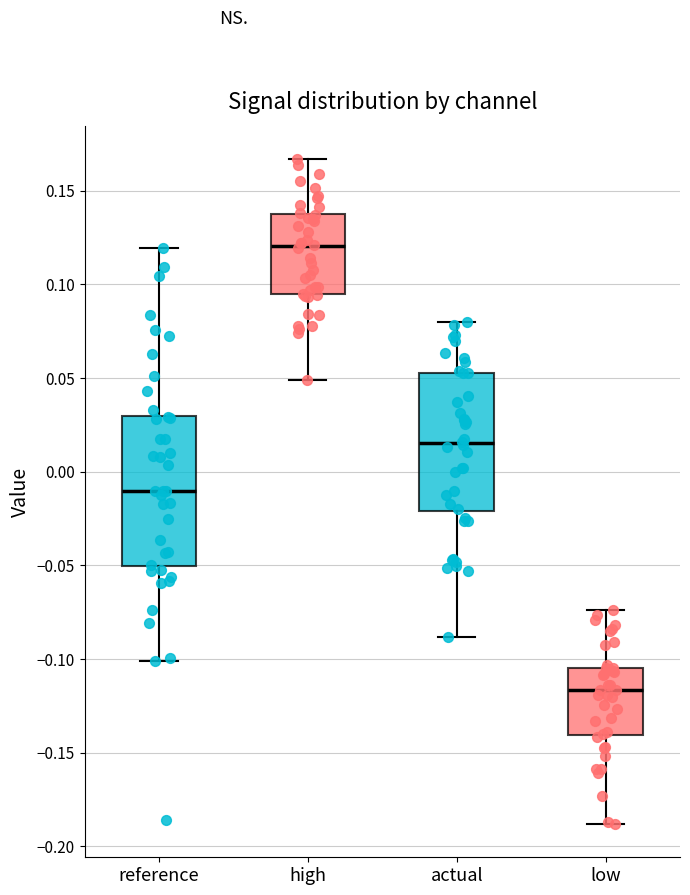

Which box has the highest median line?

high